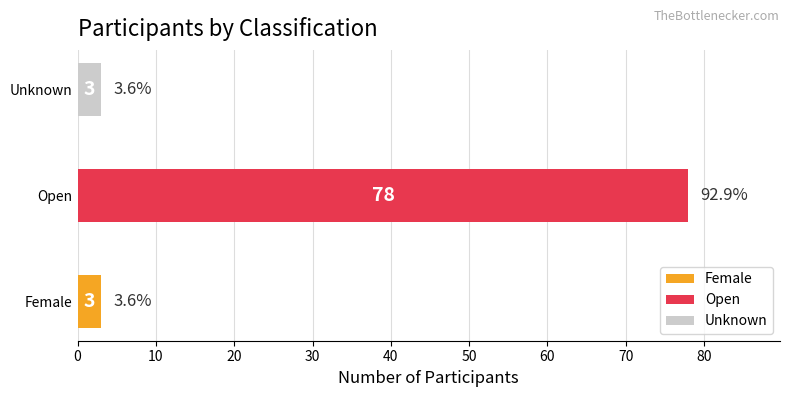

What is the difference between the values at Unknown and Open?

75